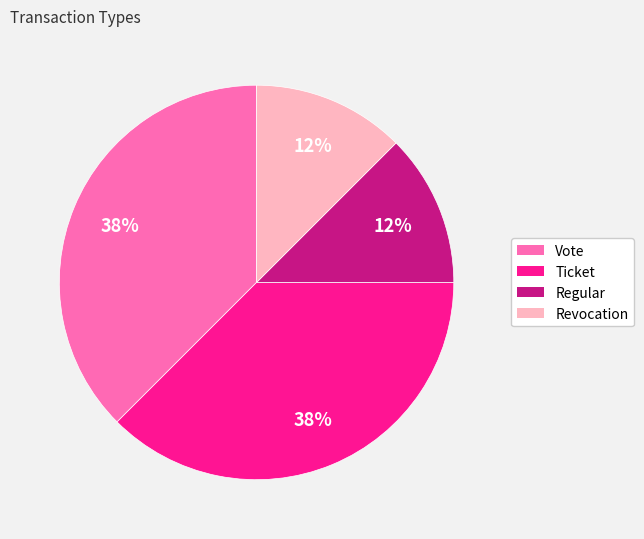

Is there a majority slice in this chart?

No